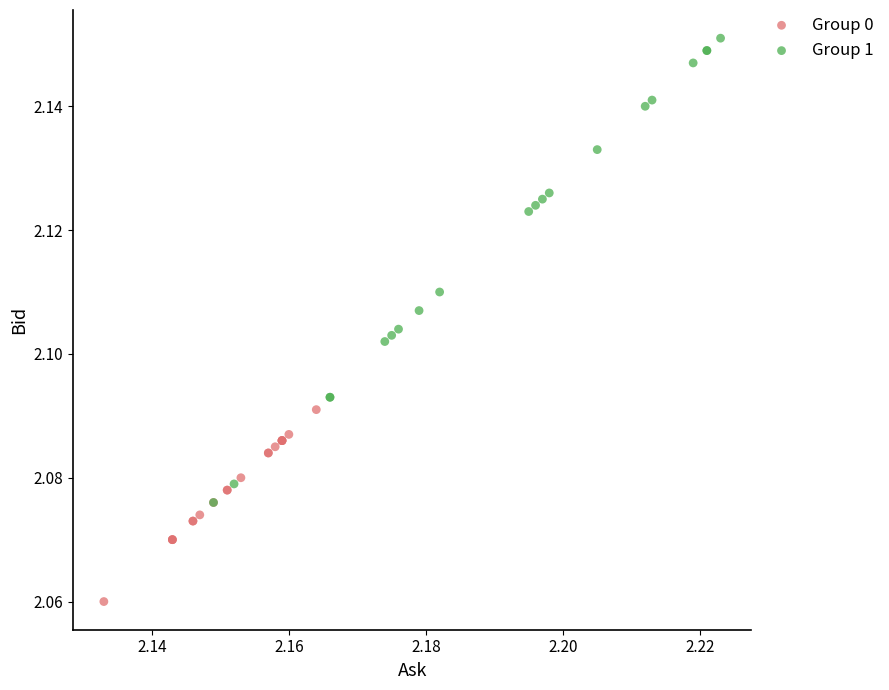

Which series reaches the minimum Y coordinate?

Group 0